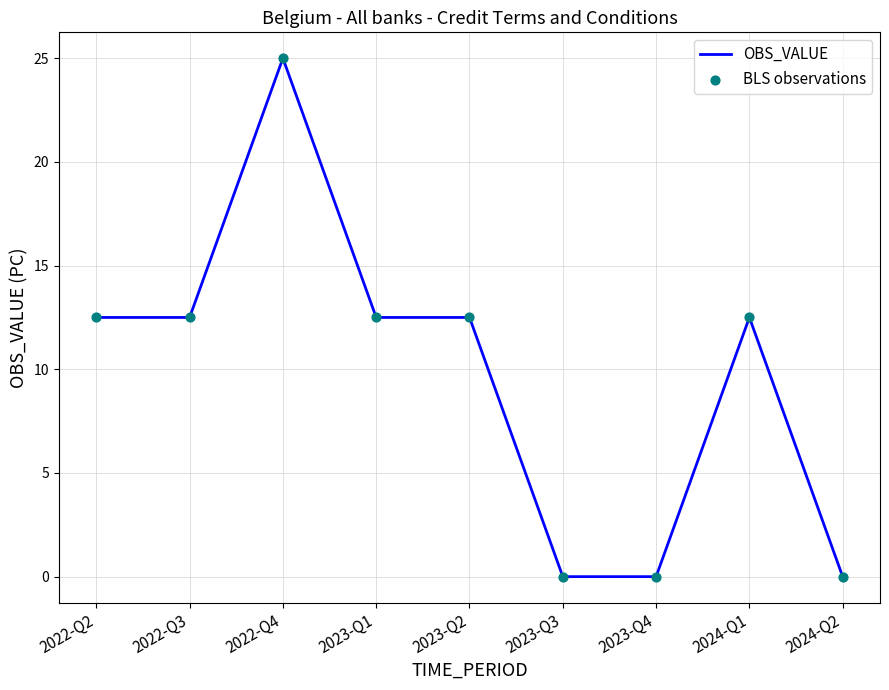

What is the change in value from 2022-Q4 to 2024-Q2?

-25.0